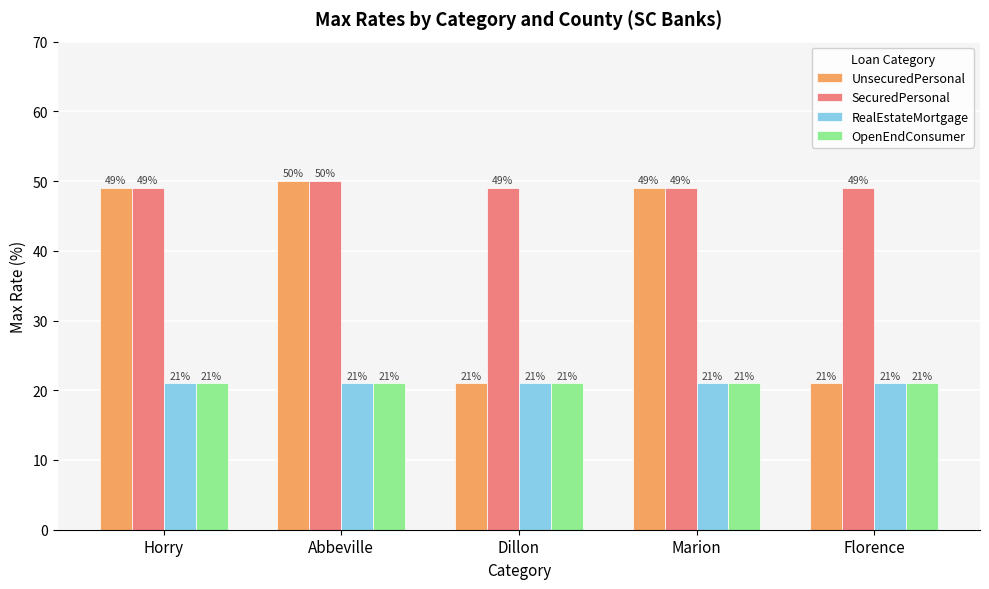

What is the label of the 2nd bar from the left?

Abbeville